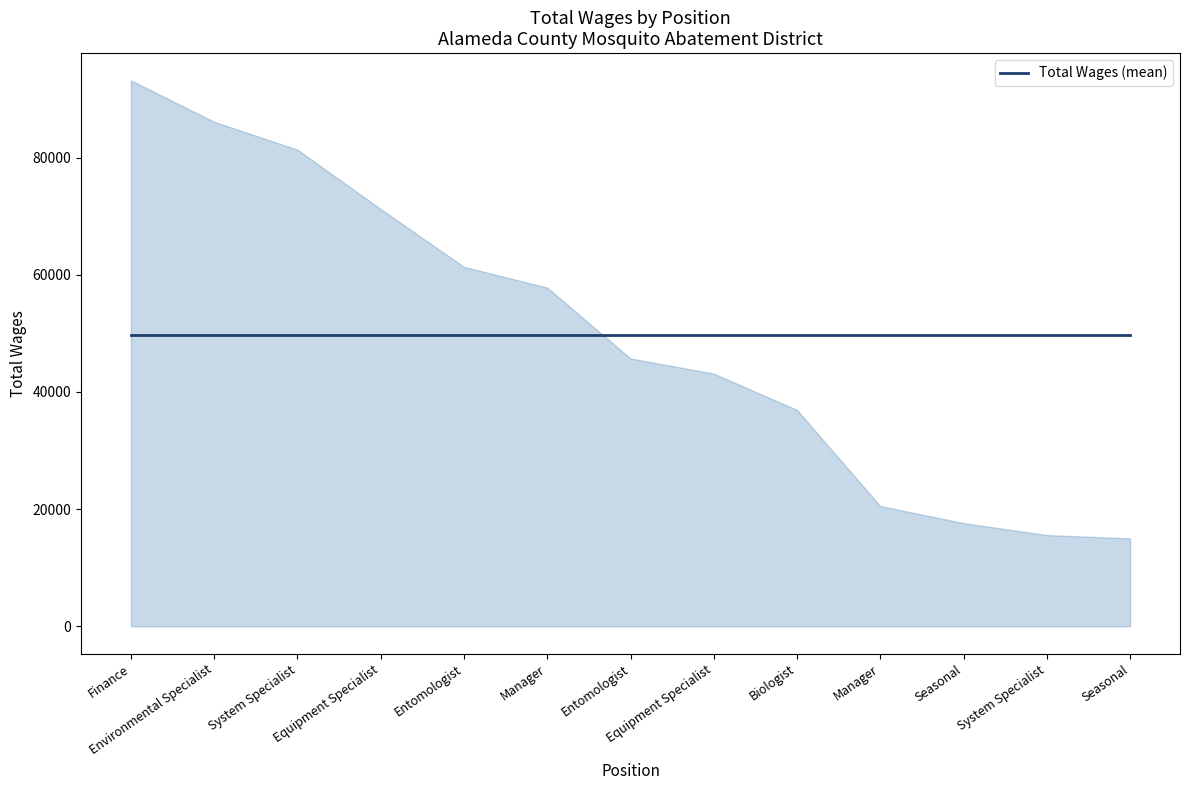

Reading left to right, transcribe all the data shown in this chart.

93160	86095	81335	71209	61343	57803	45710	43131	36915	20527	17613	15572	15007